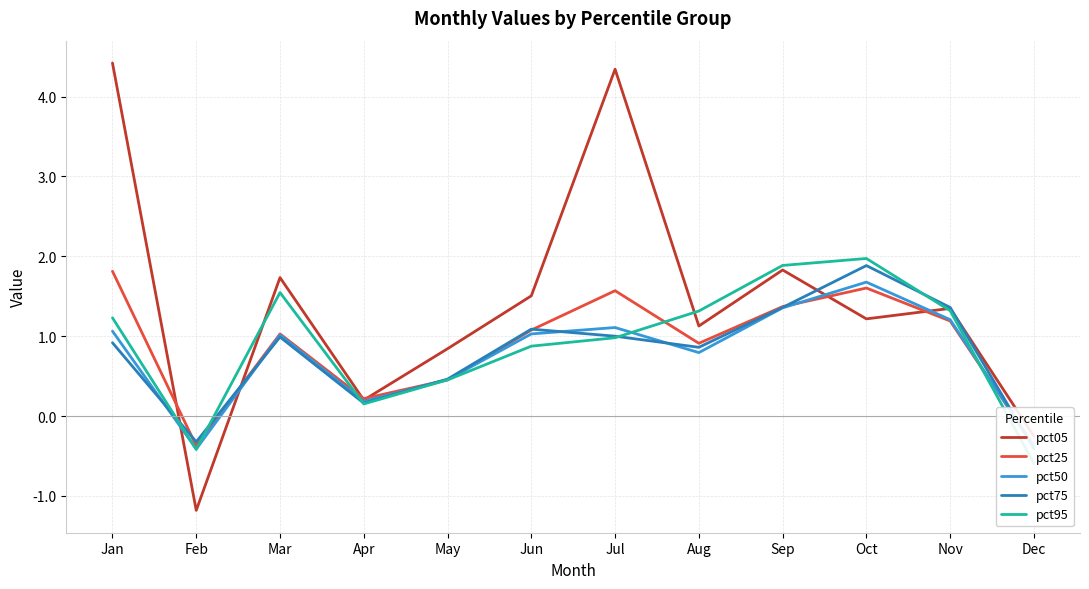

What is the sum of all pct05 values?

17.1